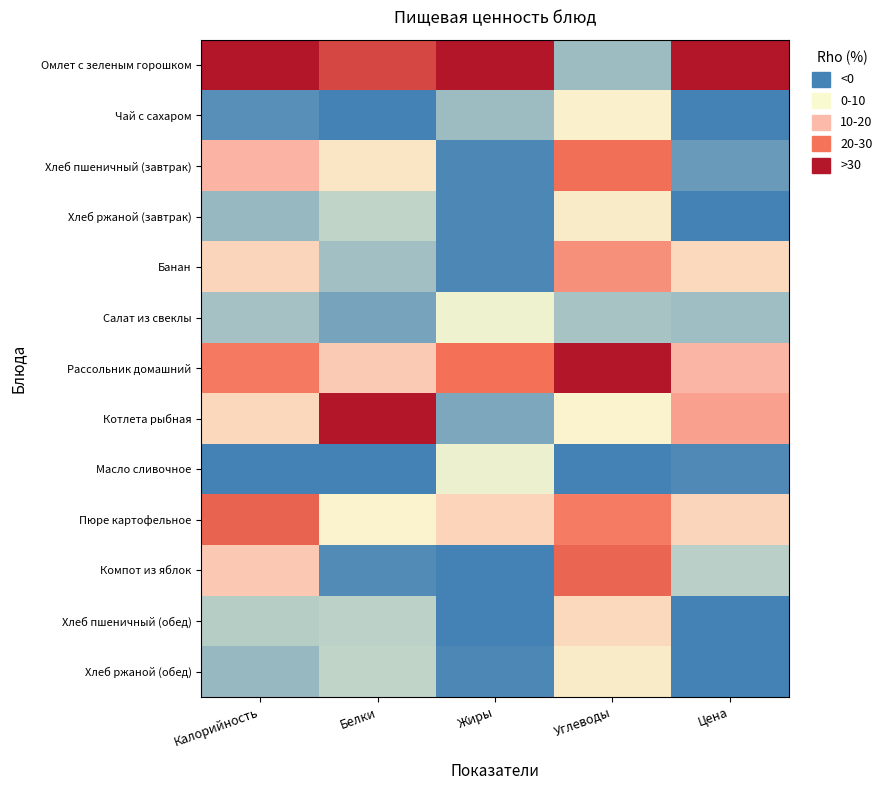

How many categories are shown in the chart?

5